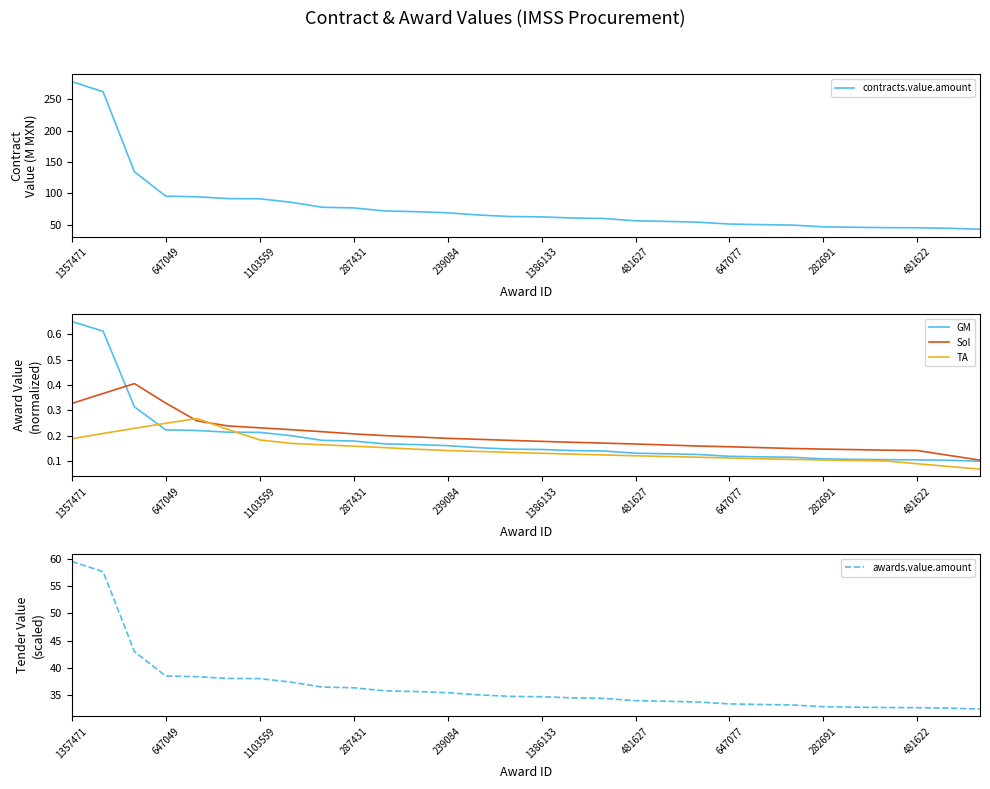

True or false: GM and awards.value.amount cross at least once.

False